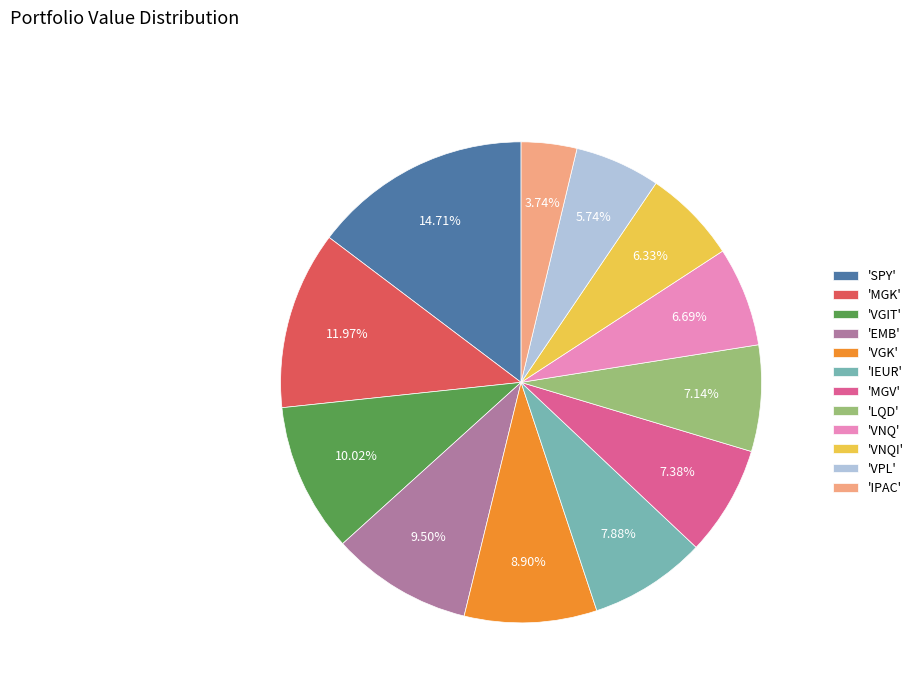

To the nearest percent, what is the average slice percentage?

8%